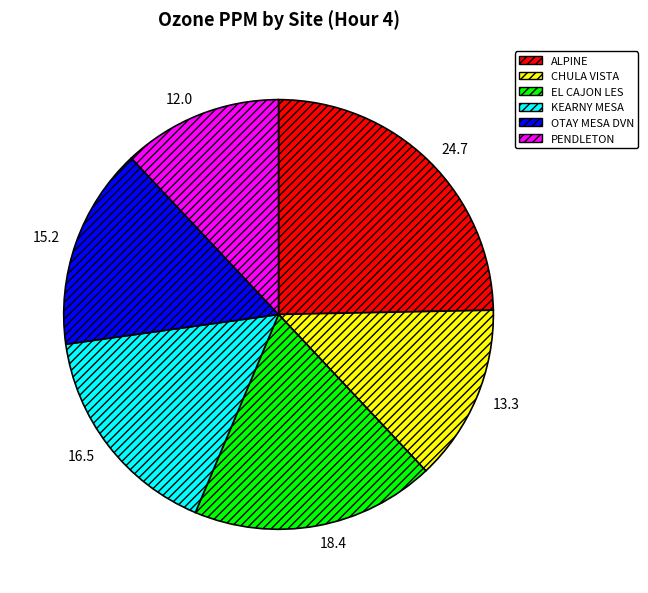

Do PENDLETON and CHULA VISTA together represent more than half of the pie?

No